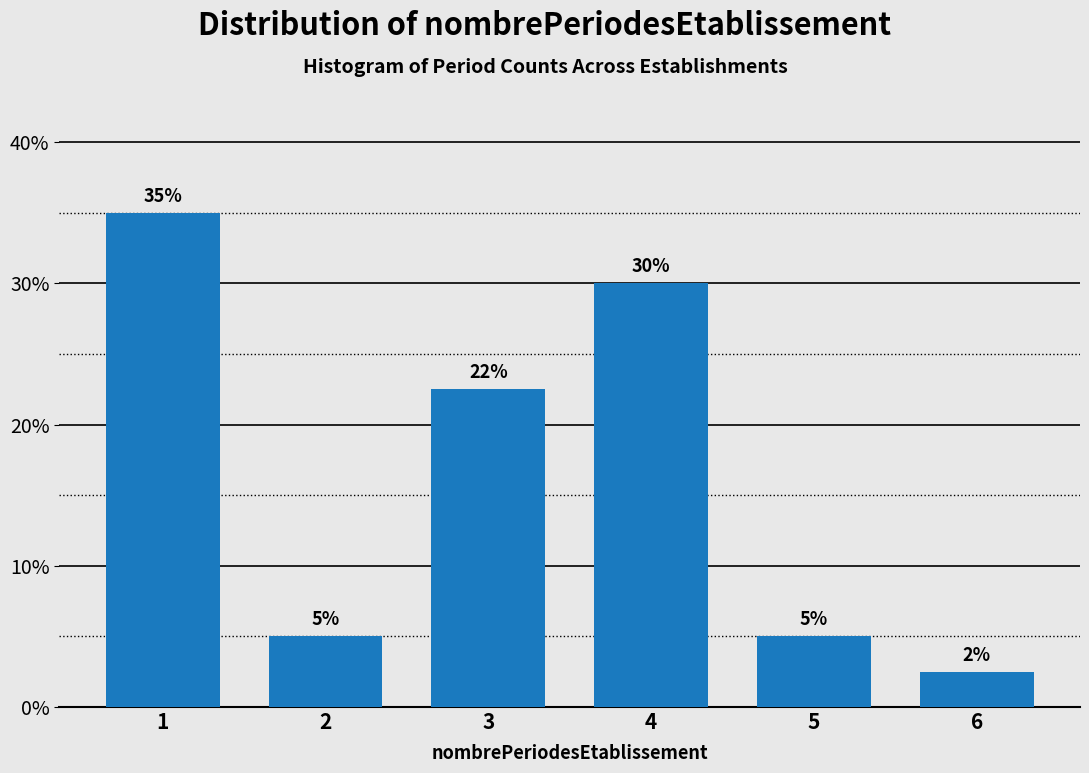

What is the value of the 5th bar from the left?

5.0